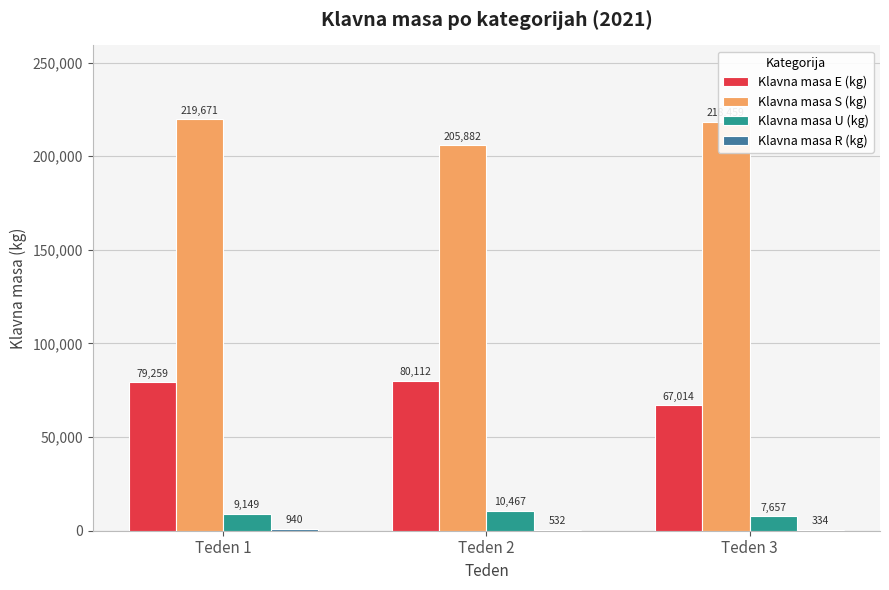

Where is Klavna masa E (kg) nearest to the value 73563?

Teden 1